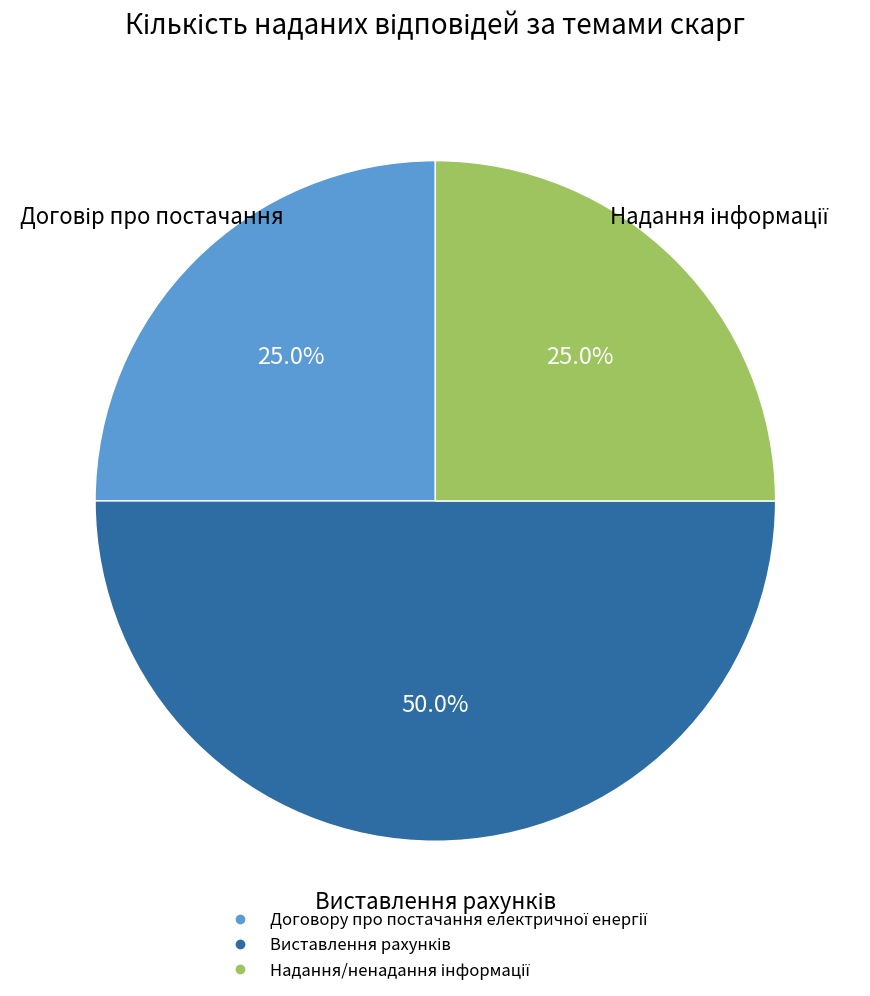

To the nearest percent, what is the average slice percentage?

33%